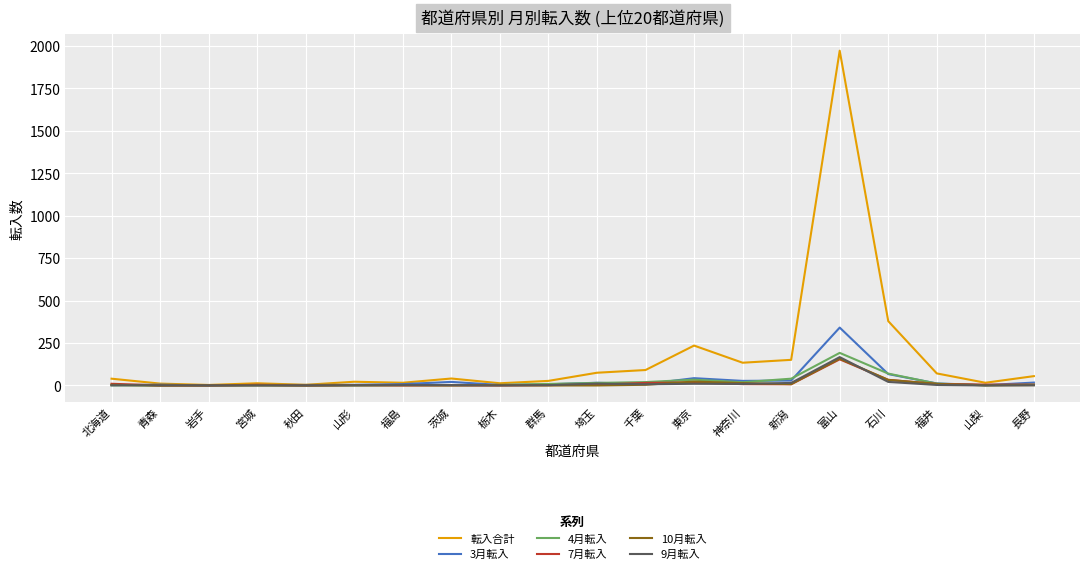

The 10月転入 series shows -79 at 群馬. True or false?

False